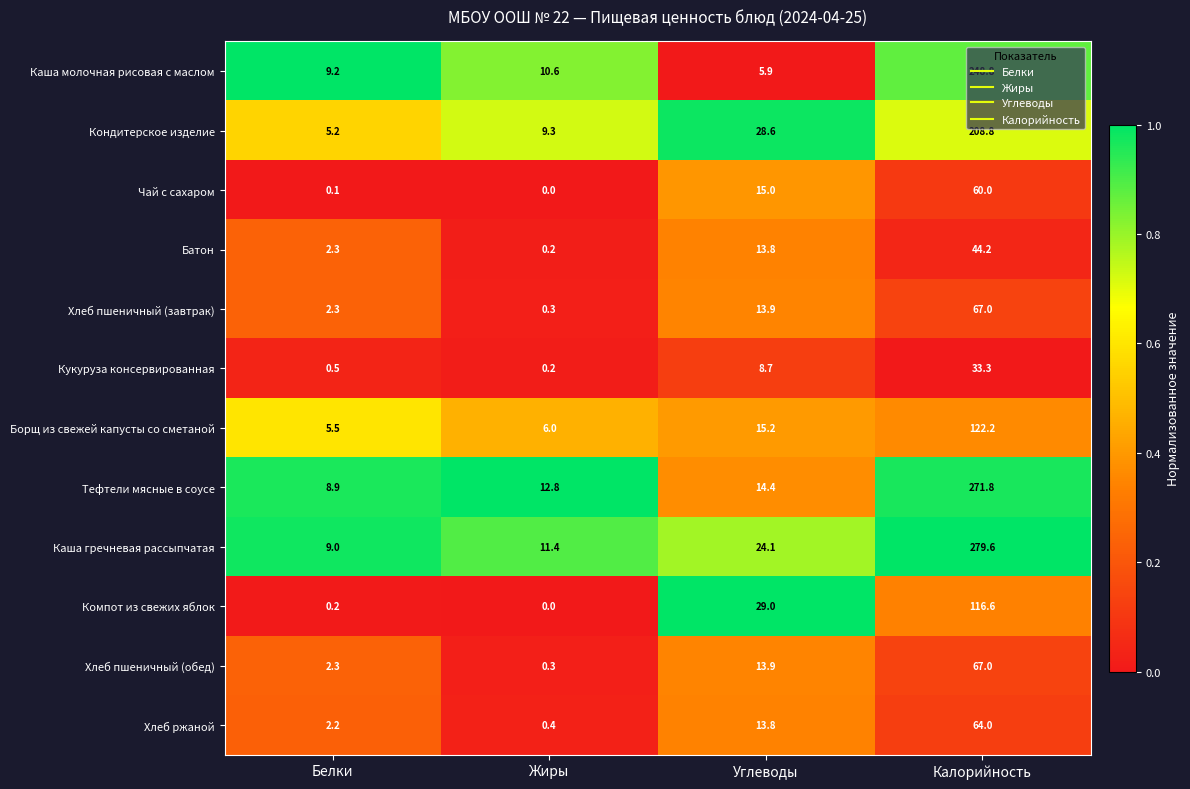

Rank the categories by Компот из свежих яблок value from lowest to highest.

Жиры, Белки, Углеводы, Калорийность